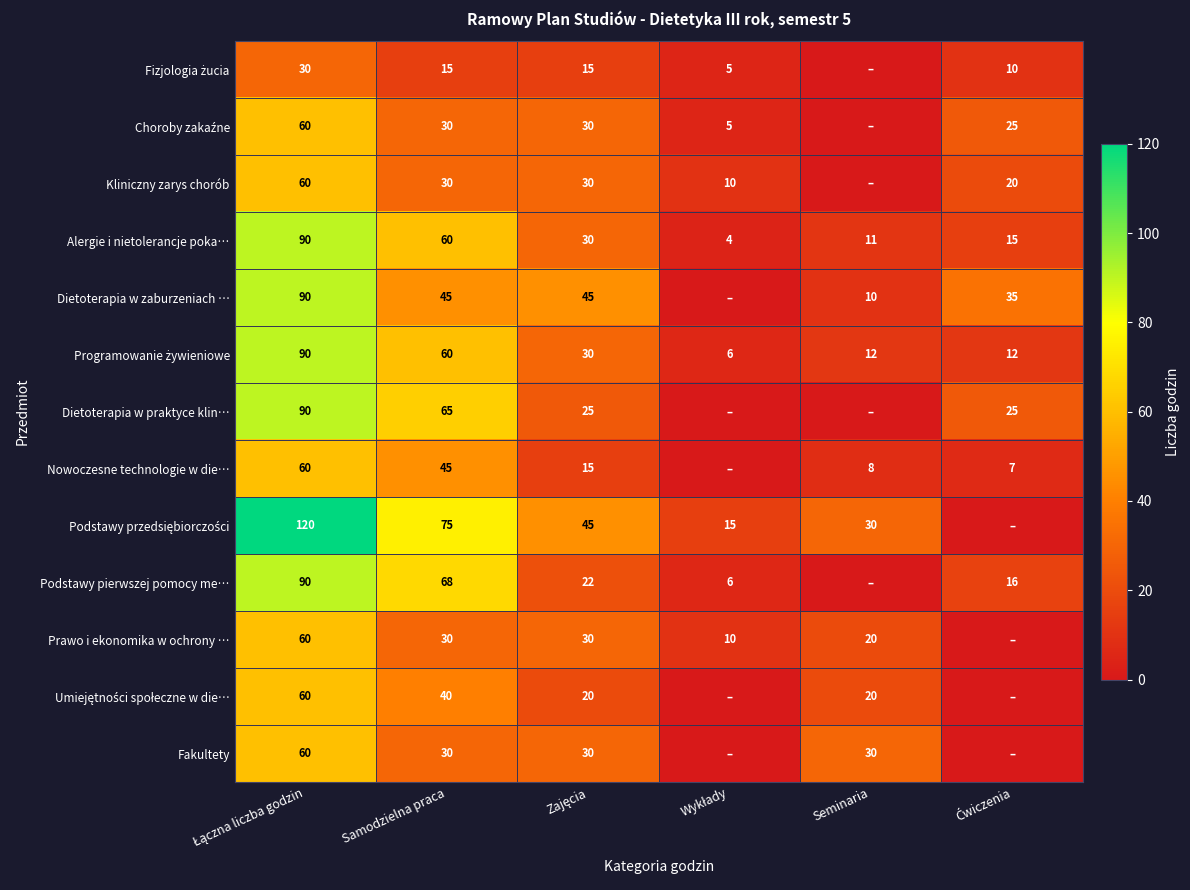

What is the difference between the maximum and minimum values in the Alergie i nietolerancje poka… series?

86